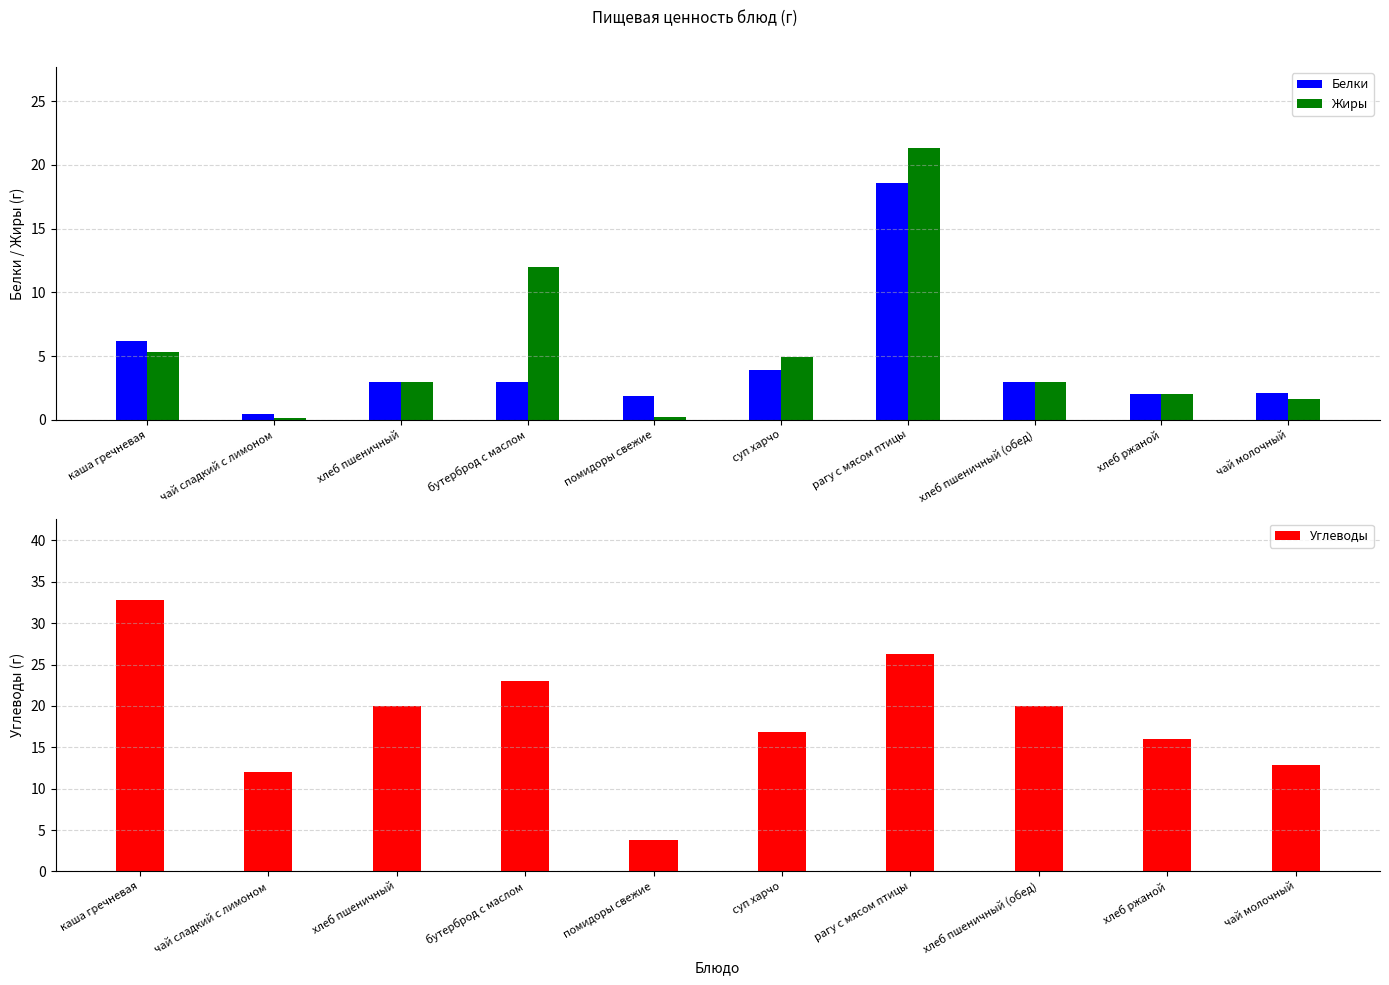

Is it true that Белки equals 18.6 at рагу с мясом птицы?

True